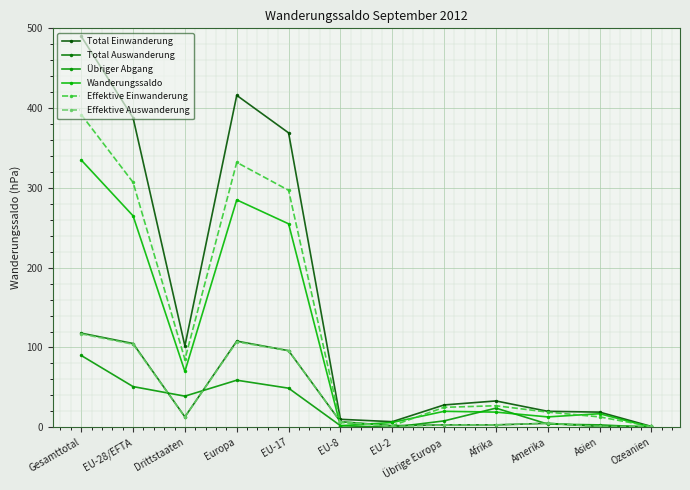

What is the difference between the maximum and minimum values in the Effektive Einwanderung series?

391